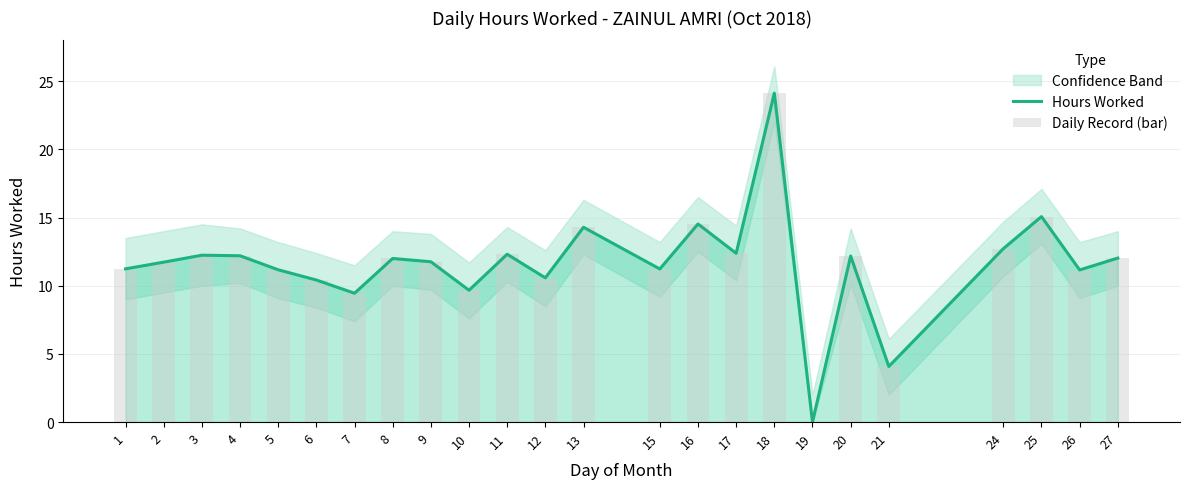

How many data points in Hours Worked are above 12?

11